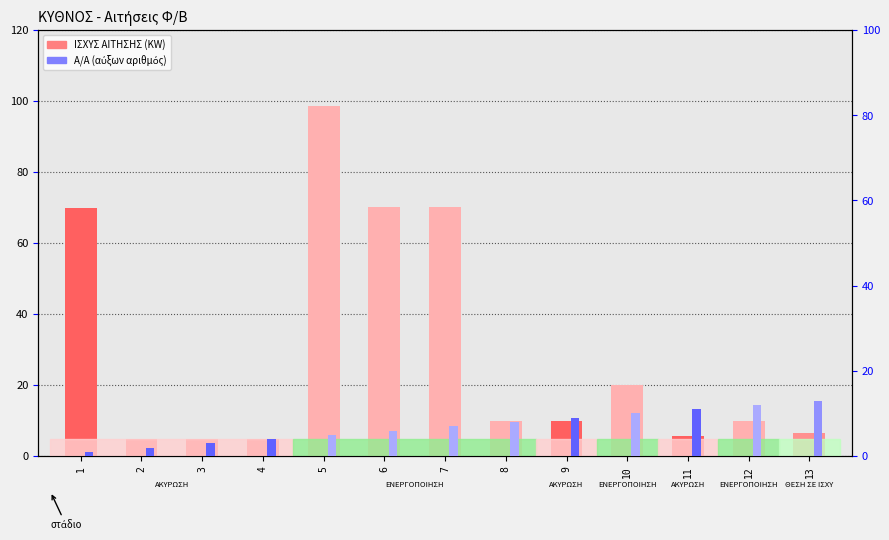

At which label does ΙΣΧΥΣ ΑΙΤΗΣΗΣ (KW) reach its minimum?

2